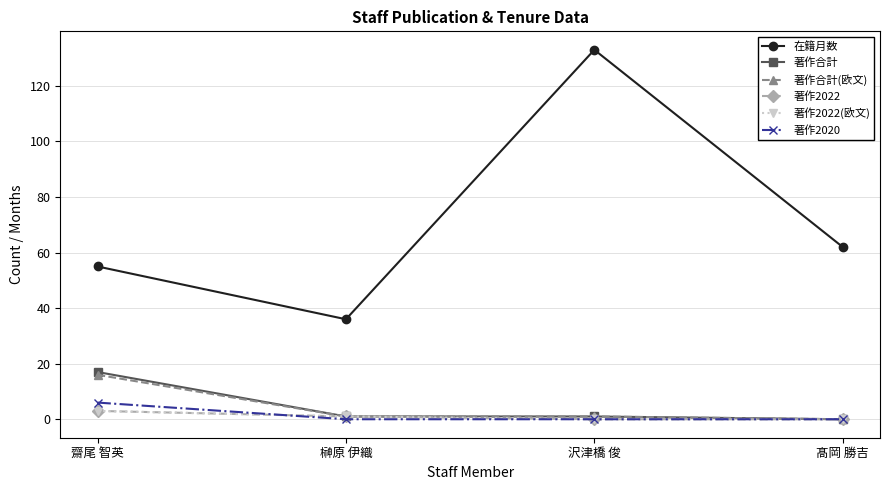

Reading left to right, transcribe all the data shown in this chart.

在籍月数: 55	36	133	62
著作合計: 17	1	1	0
著作合計(欧文): 16	1	1	0
著作2022: 3	1	0	0
著作2022(欧文): 3	1	0	0
著作2020: 6	0	0	0